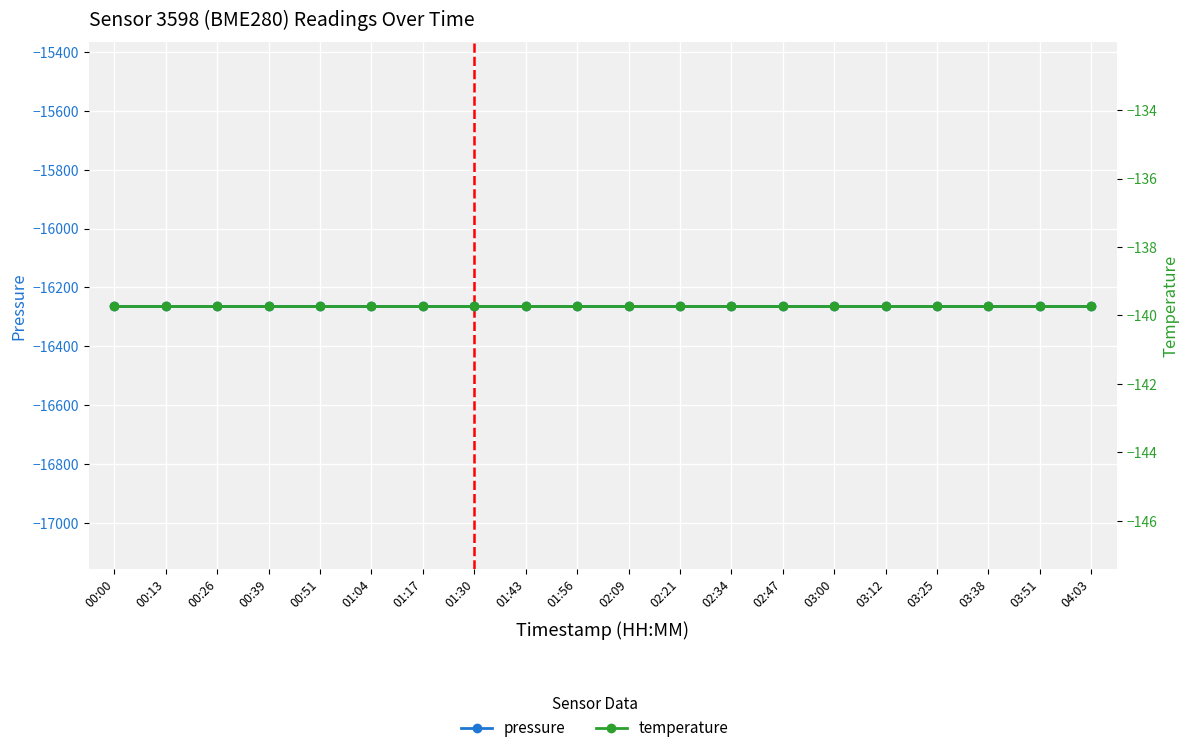

Between 00:39 and 02:09, which is larger?

00:39